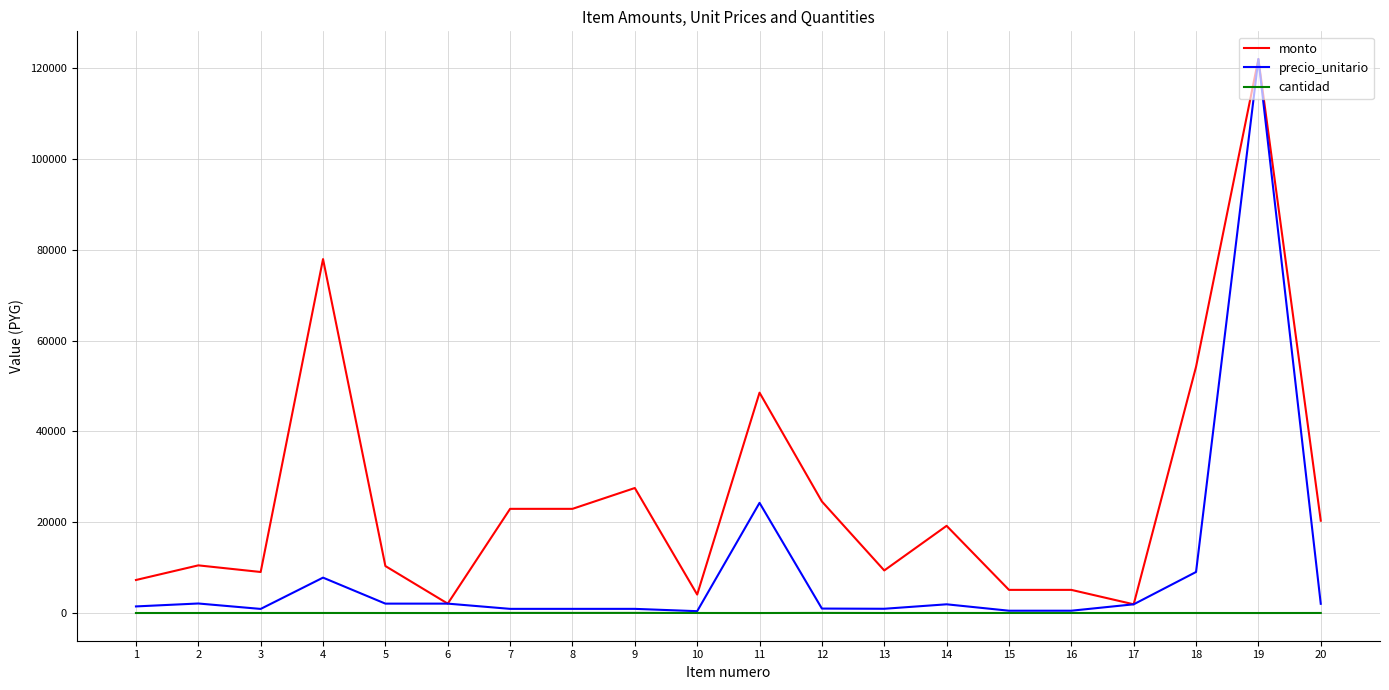

What is the sum of all monto values?

505165